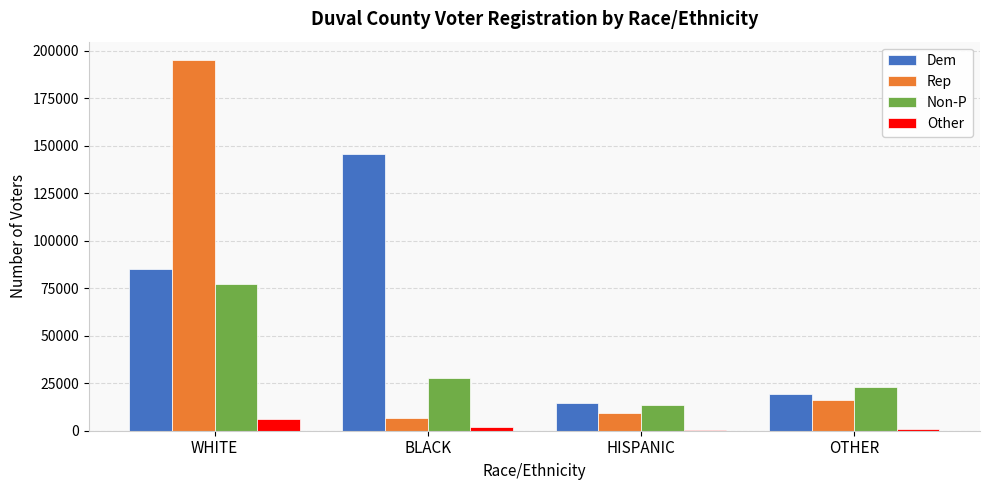

At which label does Non-P reach its peak?

WHITE